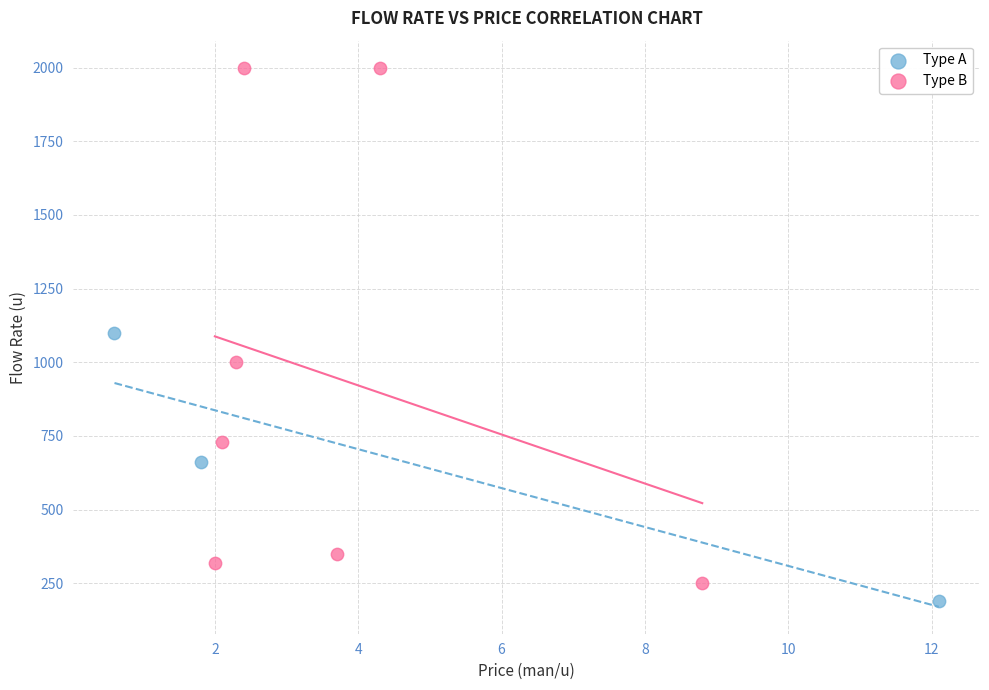

What are all the series names shown in the legend?

Type A, Type B